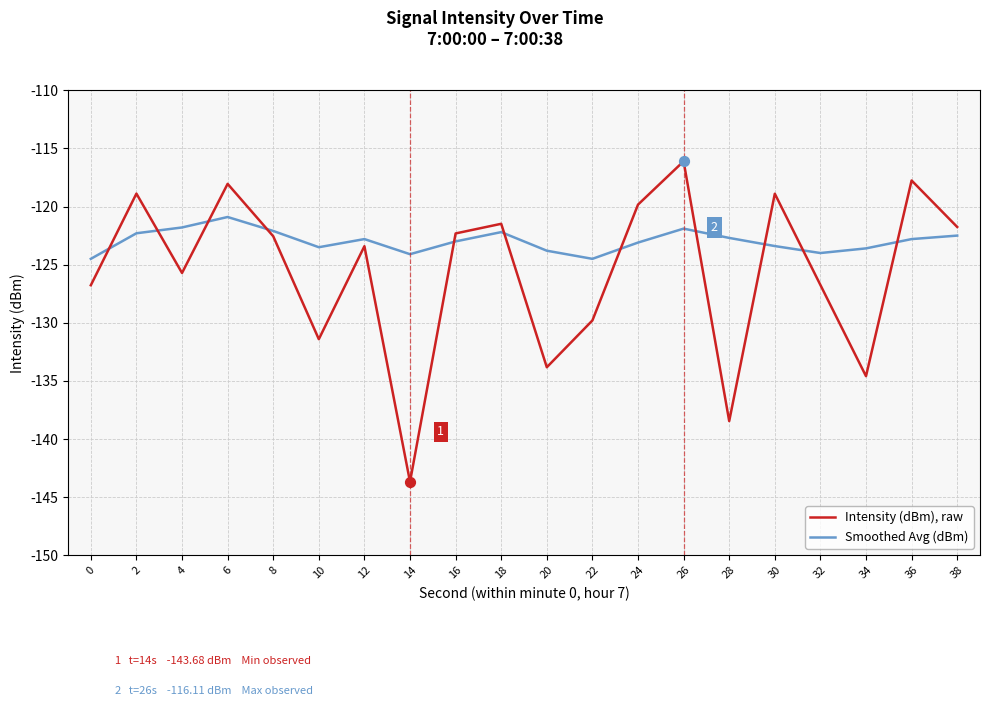

What is the total value across all series at 28?

-261.2